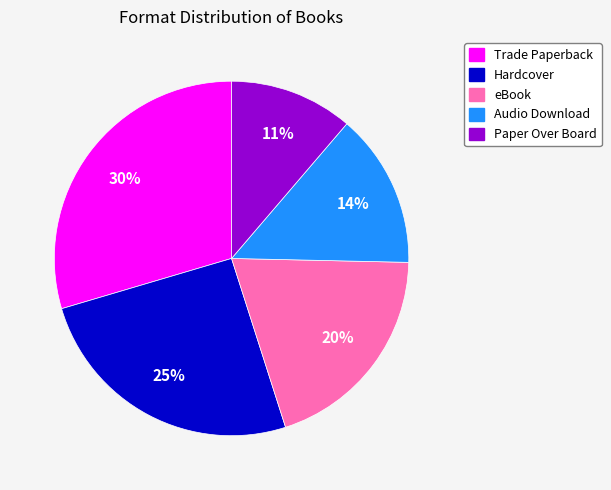

What is the ratio of the value at Trade Paperback to the value at Audio Download?

2.1